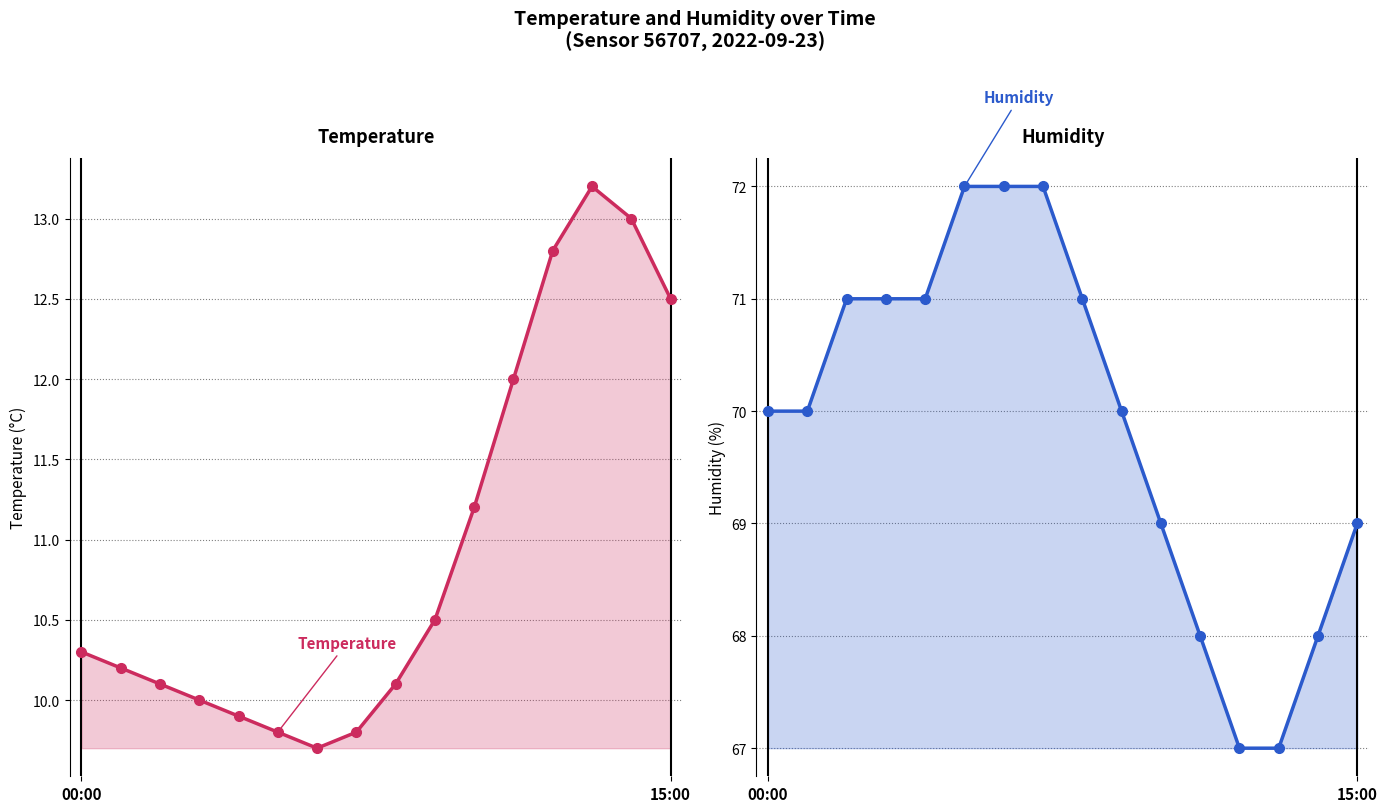

At how many categories does at least one series exceed 40?

16